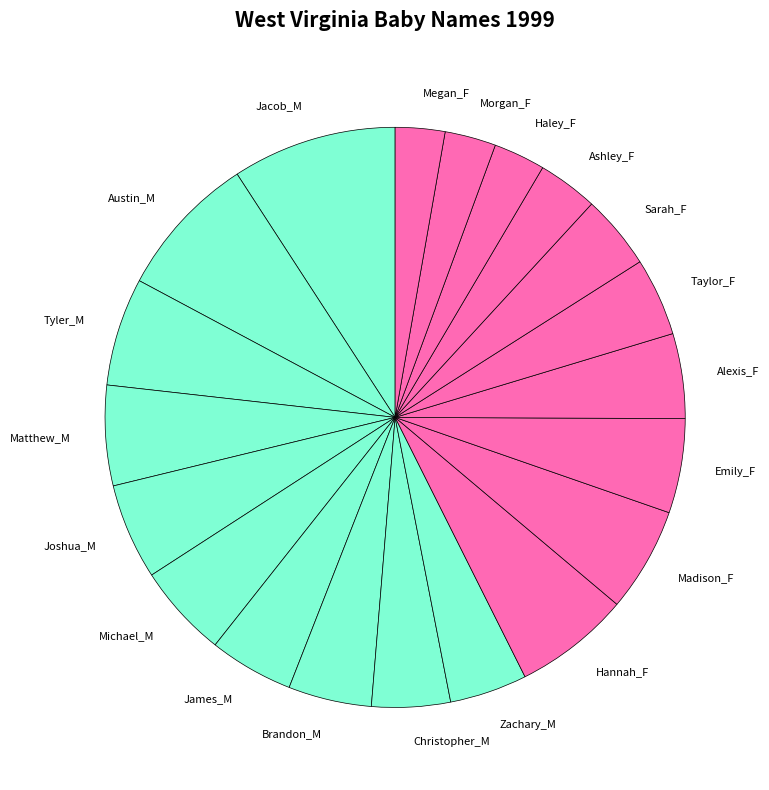

Is the sum of Morgan_F and Madison_F greater than half?

No